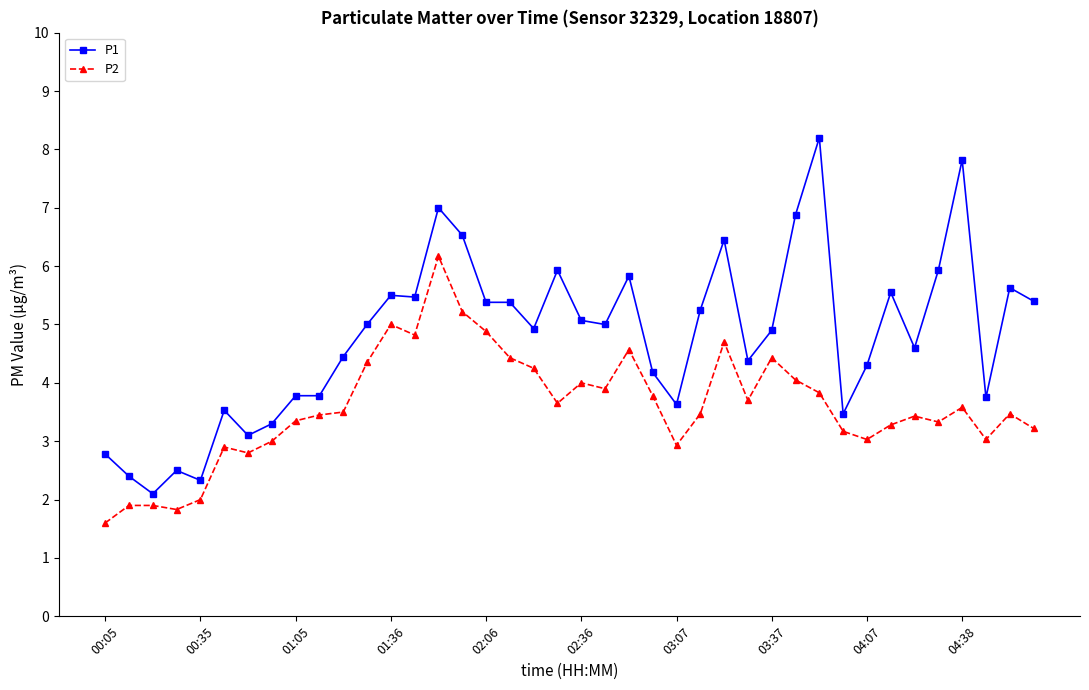

What is the value of the P1 point at the 37th from the left?

7.8